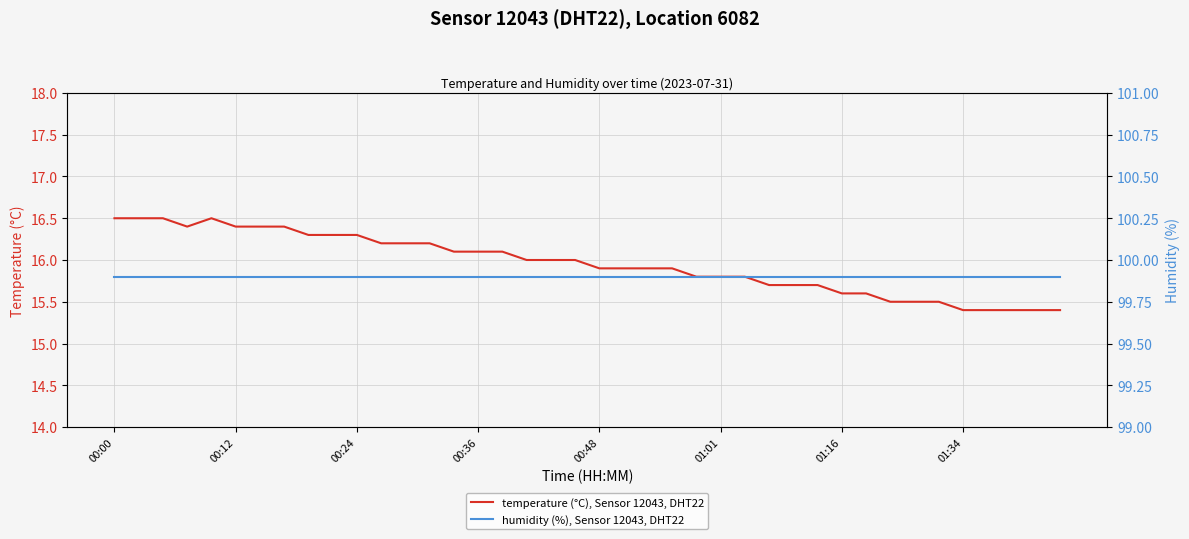

Which series has the widest spread of values?

temperature (°C), Sensor 12043, DHT22